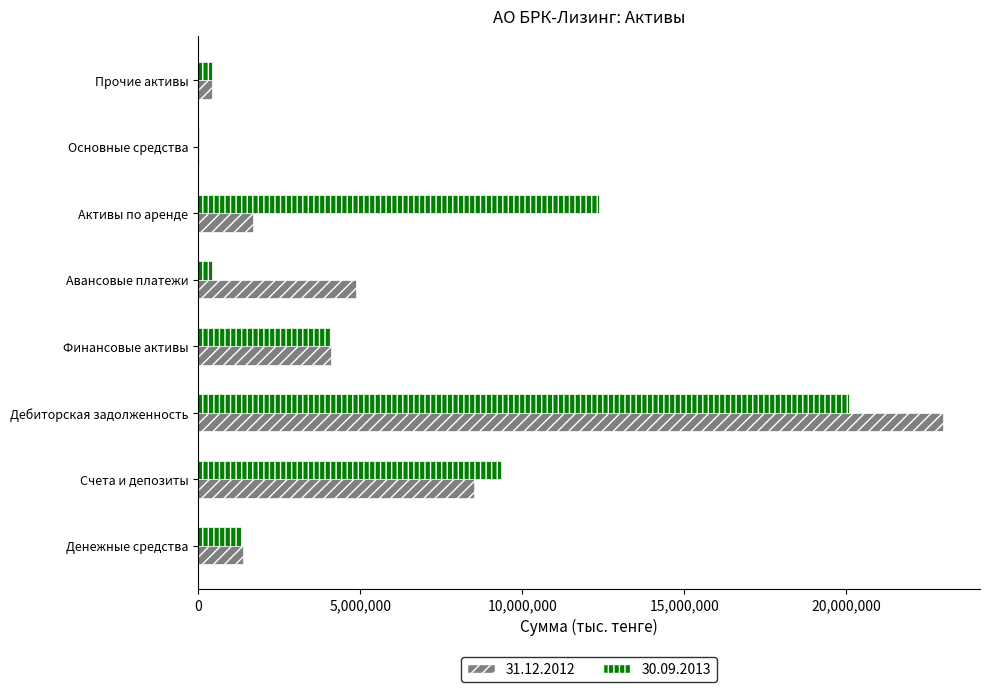

What are all the series names shown in the legend?

31.12.2012, 30.09.2013